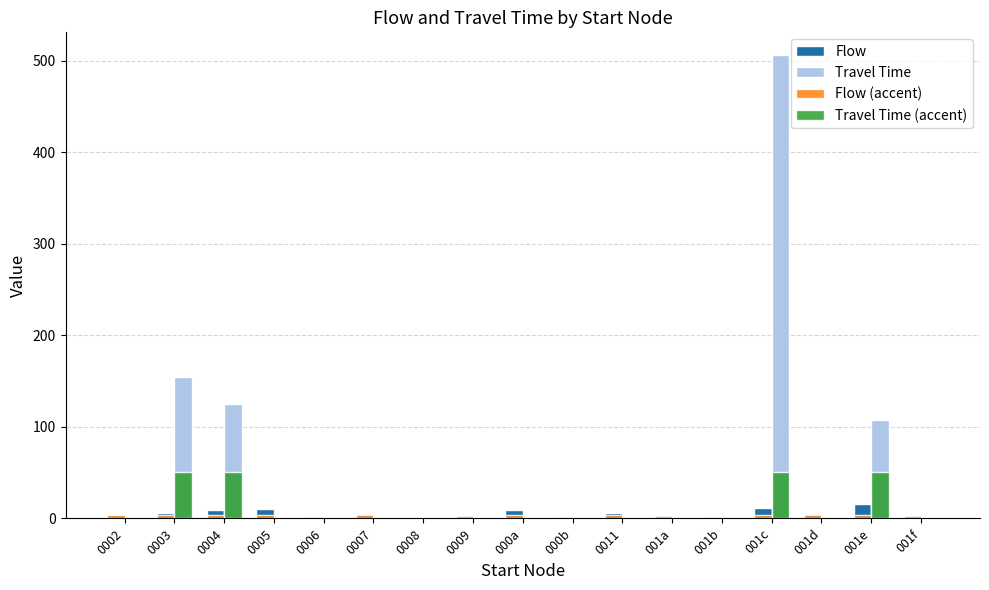

The value of Travel Time (accent) at 0006 is 17. True or false?

False